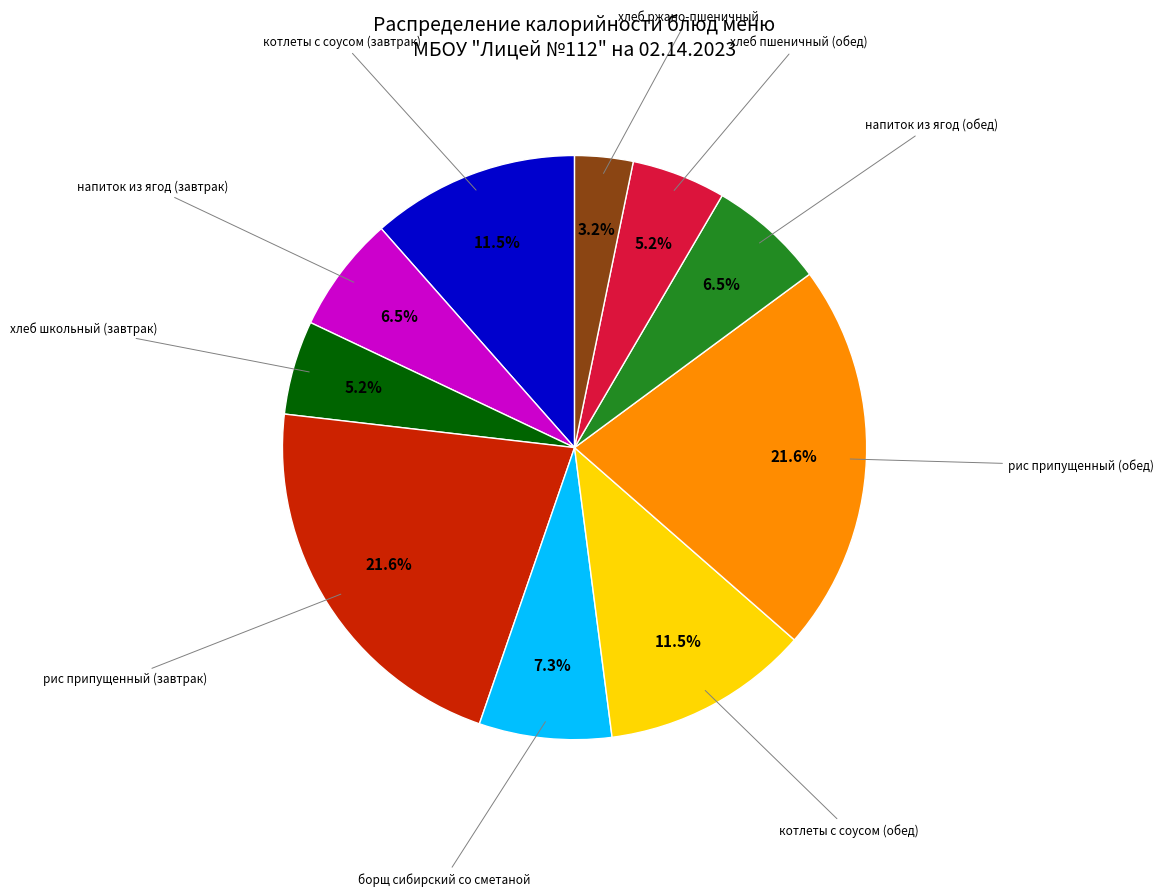

Does any single category account for the majority?

No